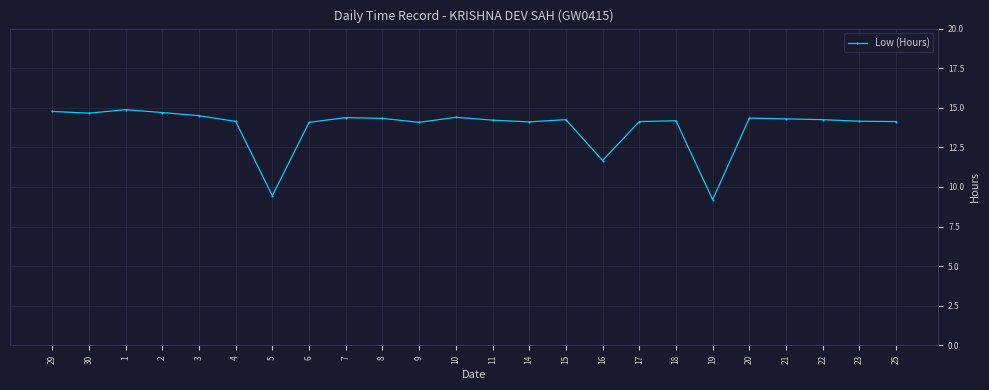

Is this an area chart (filled region under the line)?

No